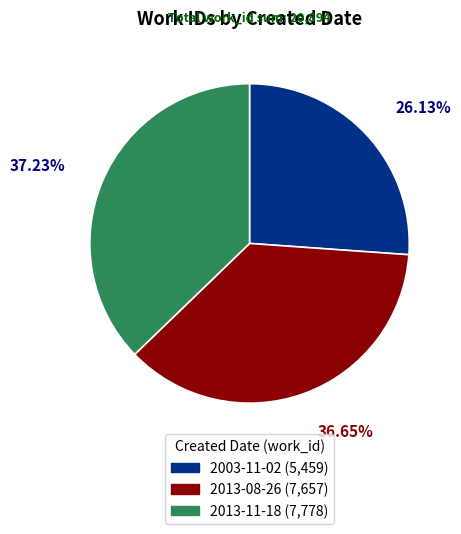

What percentage is the 2003-11-02 slice, to the nearest percent?

26%